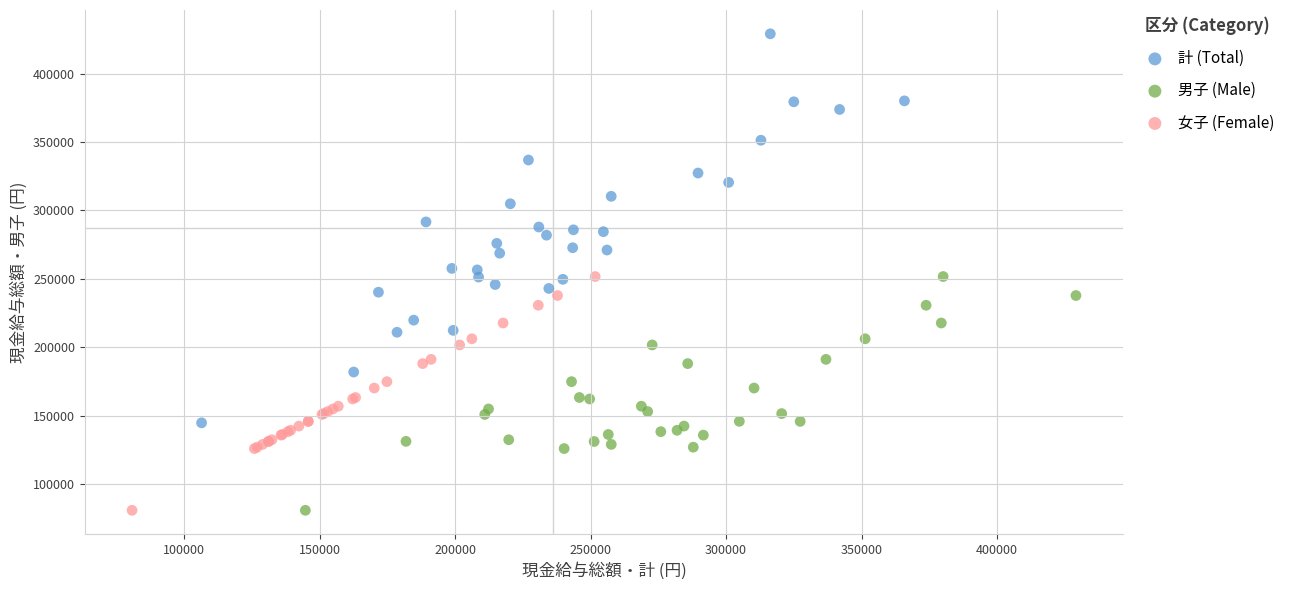

Which series has the largest Y range (max minus min)?

計 (Total)